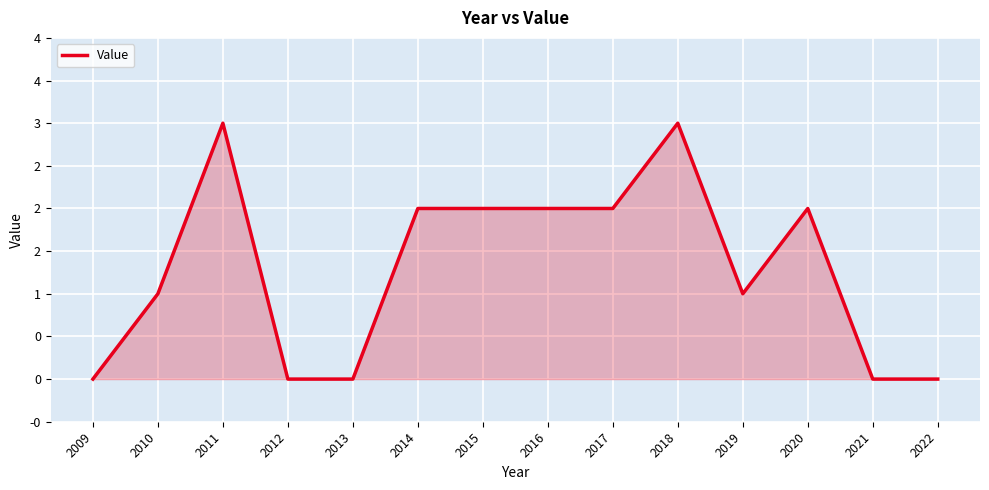

Is this an area chart (filled region under the line)?

Yes